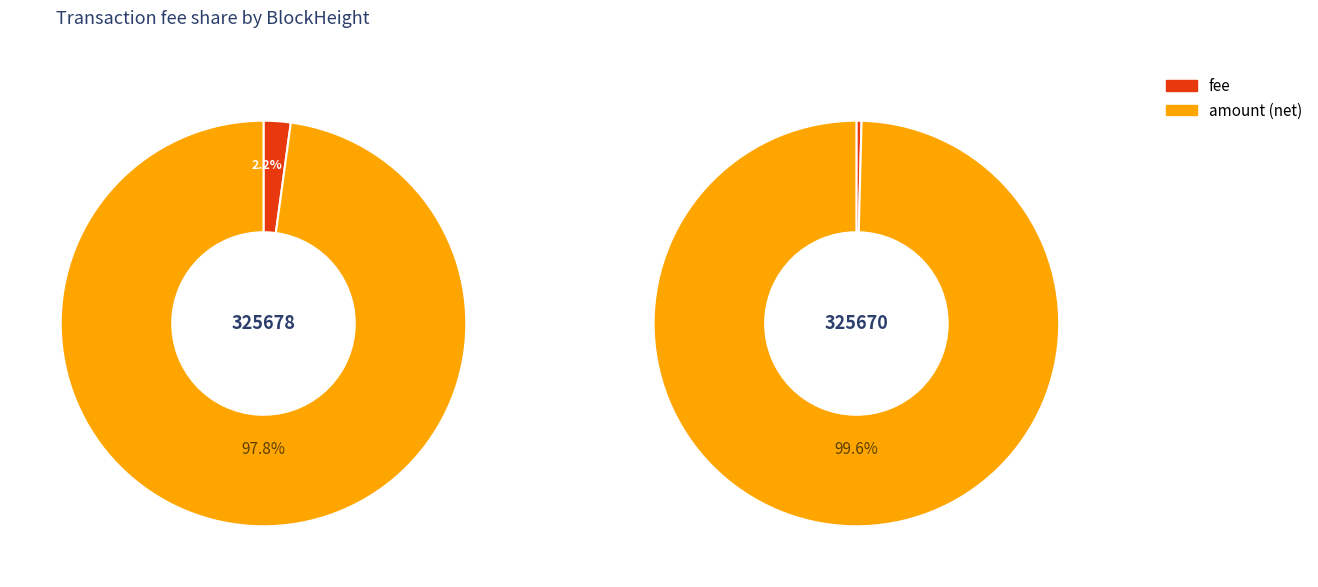

To the nearest percent, what is the average slice percentage?

50%